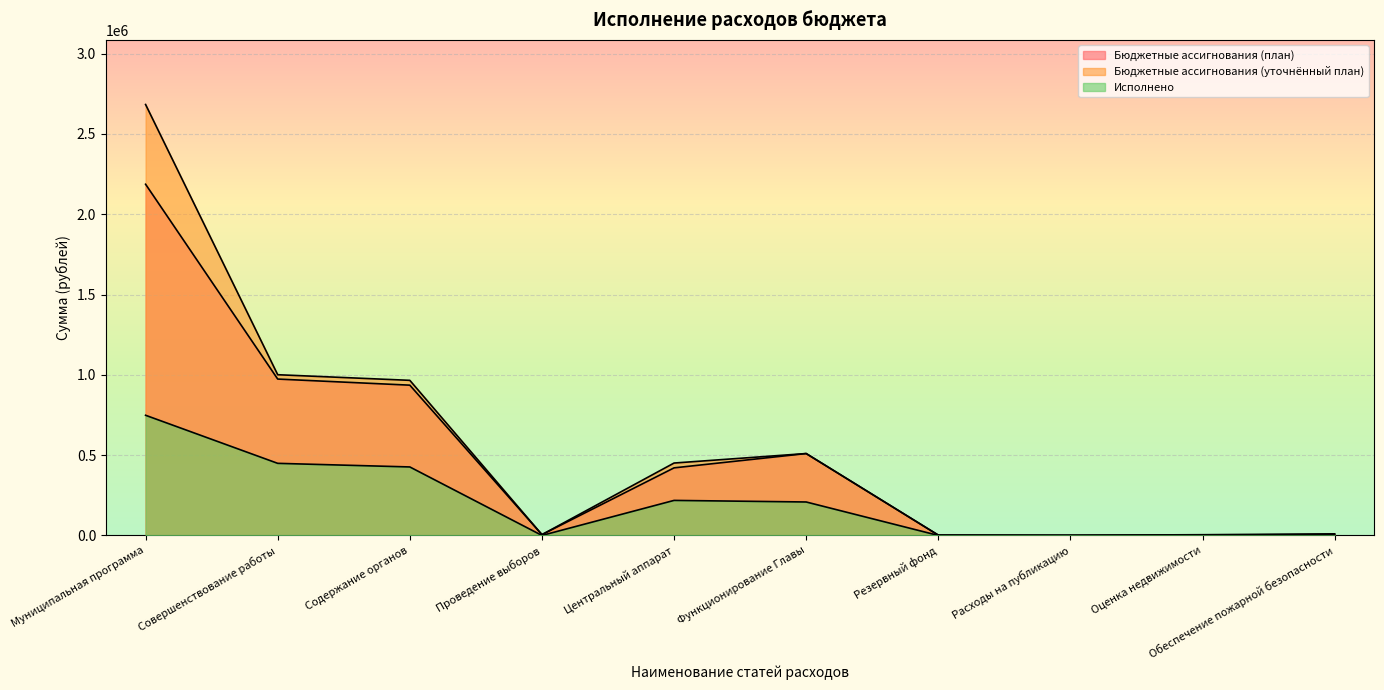

True or false: Бюджетные ассигнования (план) and Исполнено cross at least once.

False